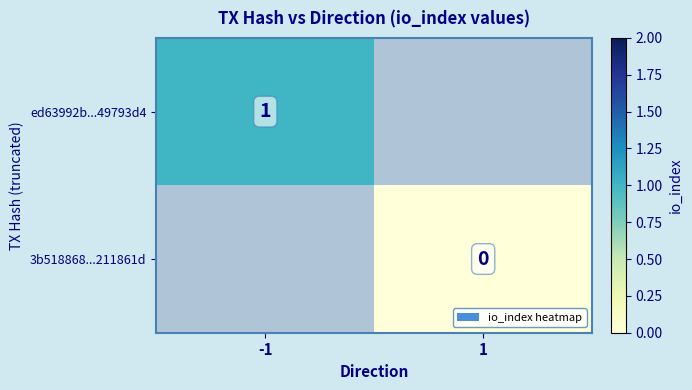

The value of ed63992b...49793d4 at -1 is 1. True or false?

True